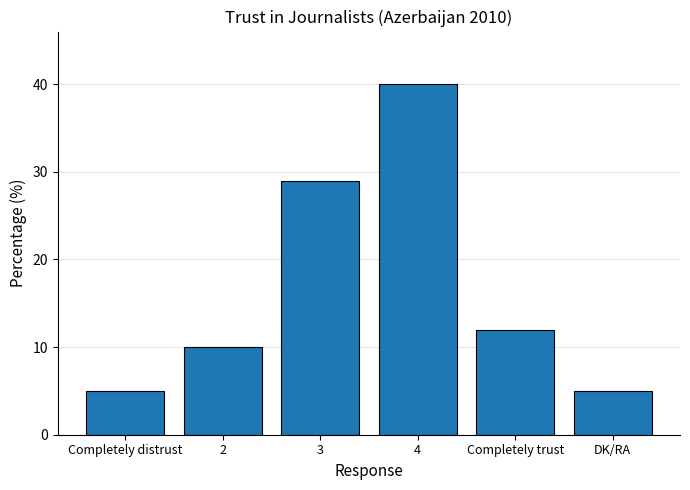

How many data points are less than 12?

3